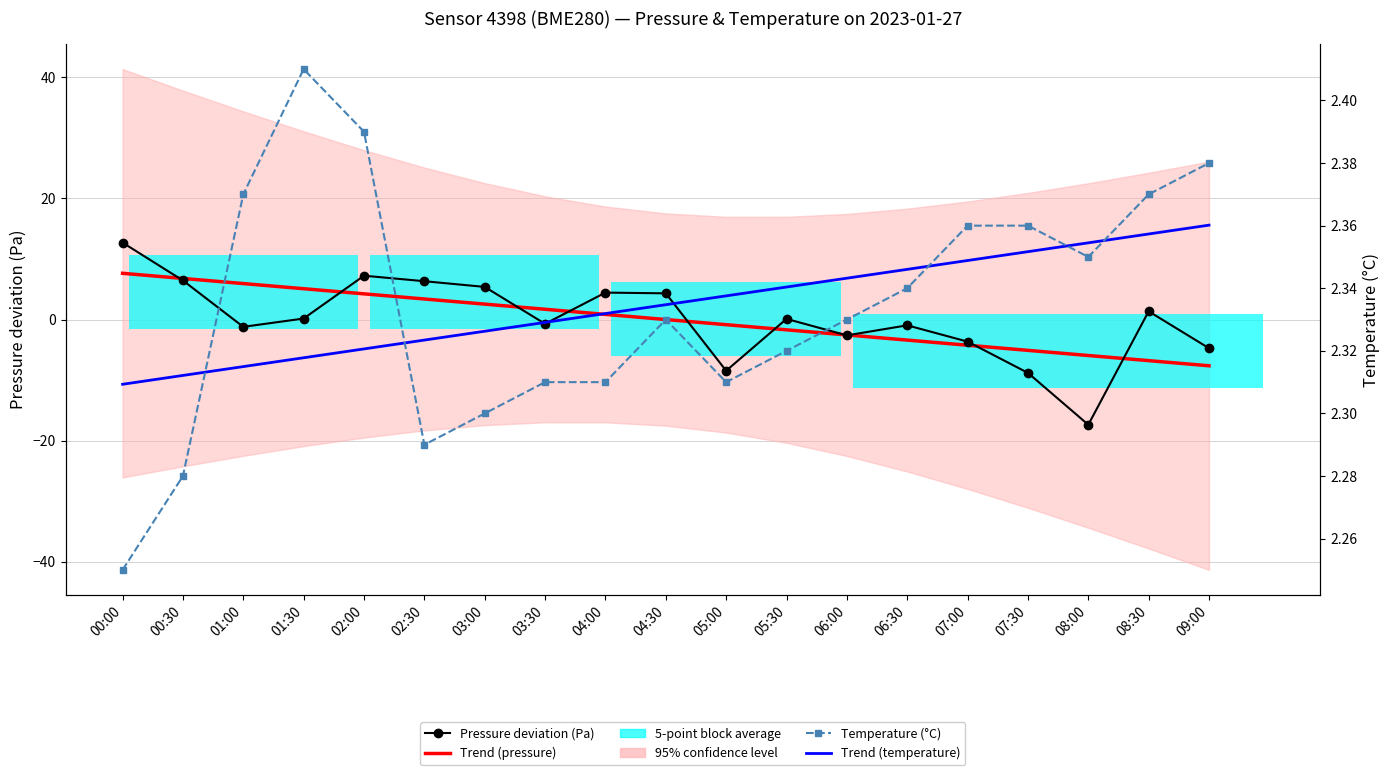

At 06:00, list the series in order from smallest to largest.

Pressure deviation (Pa), Trend (pressure), Temperature (°C), Trend (temperature)